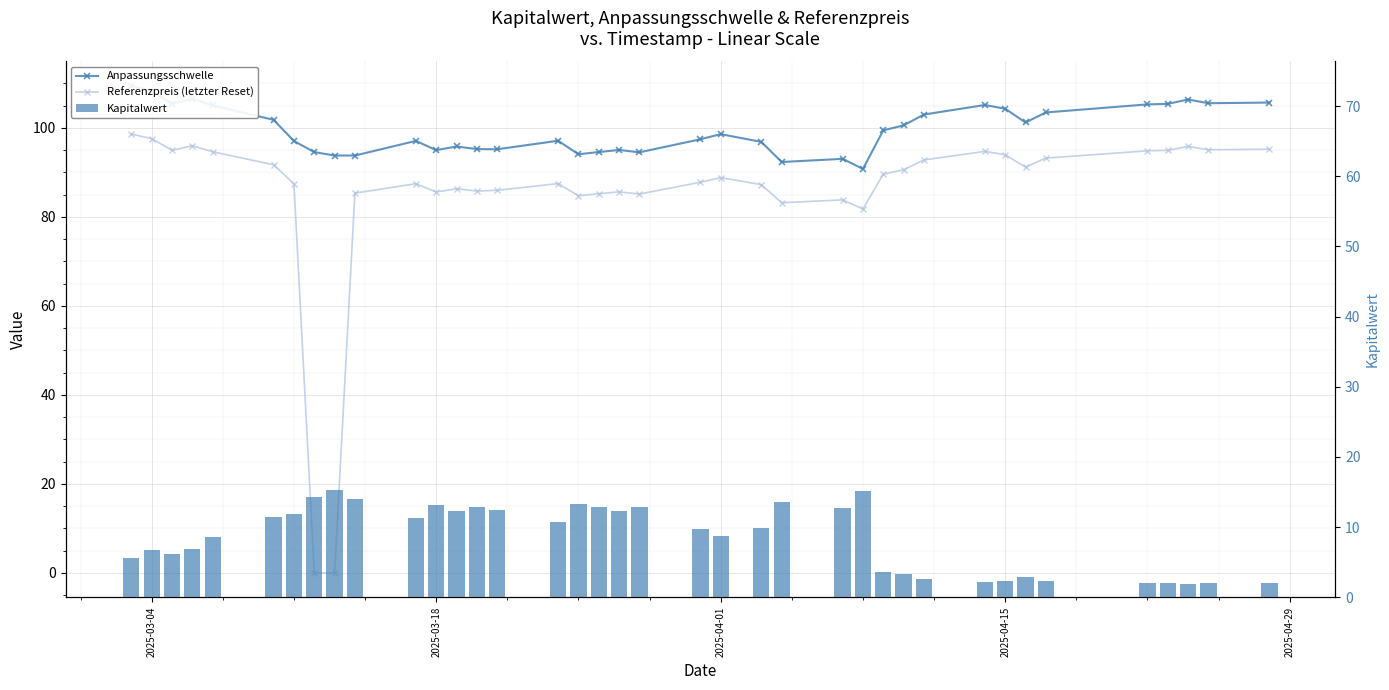

Is it true that Referenzpreis (letzter Reset) equals 18.7 at 27?

False